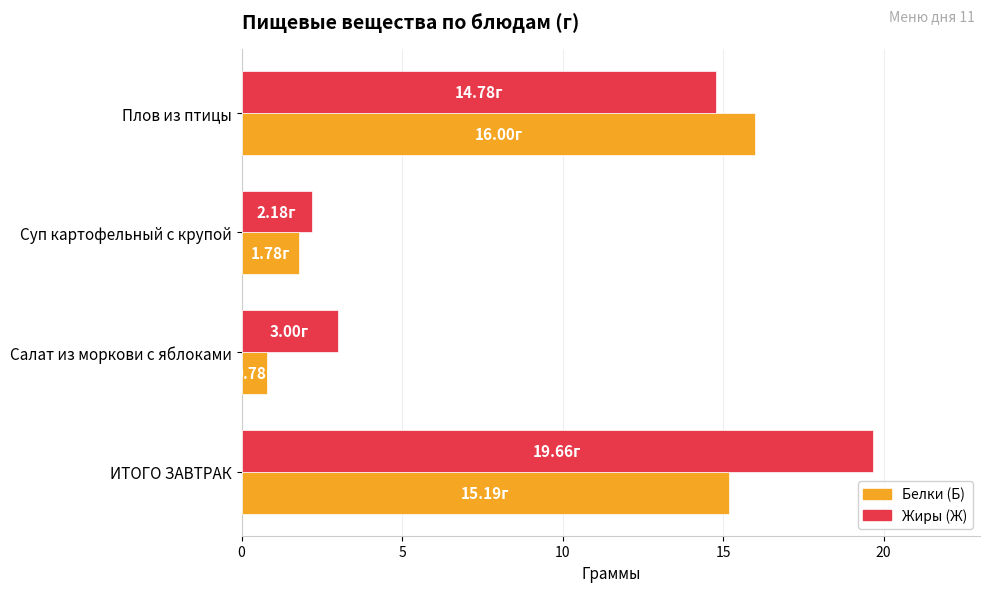

Is the value of Жиры (Ж) at ИТОГО ЗАВТРАК greater than the value of Белки (Б) at ИТОГО ЗАВТРАК?

Yes